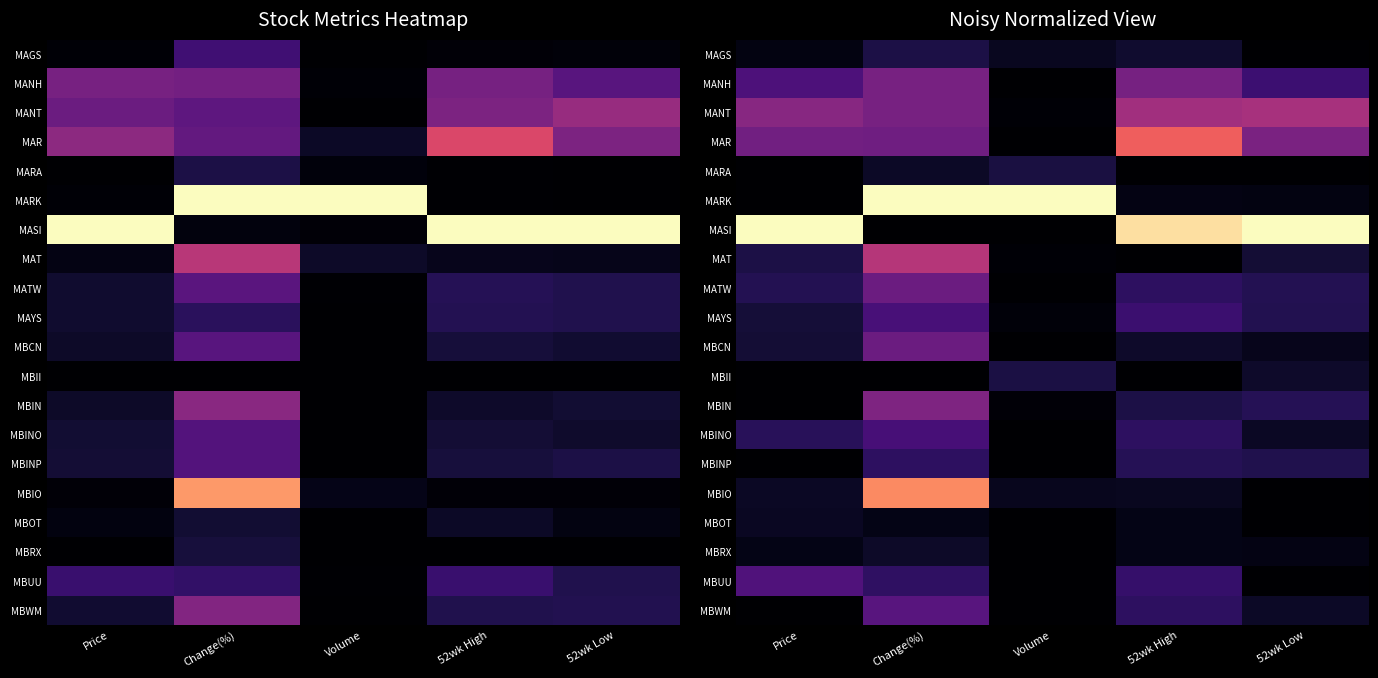

Which series has the widest spread of values?

MARK